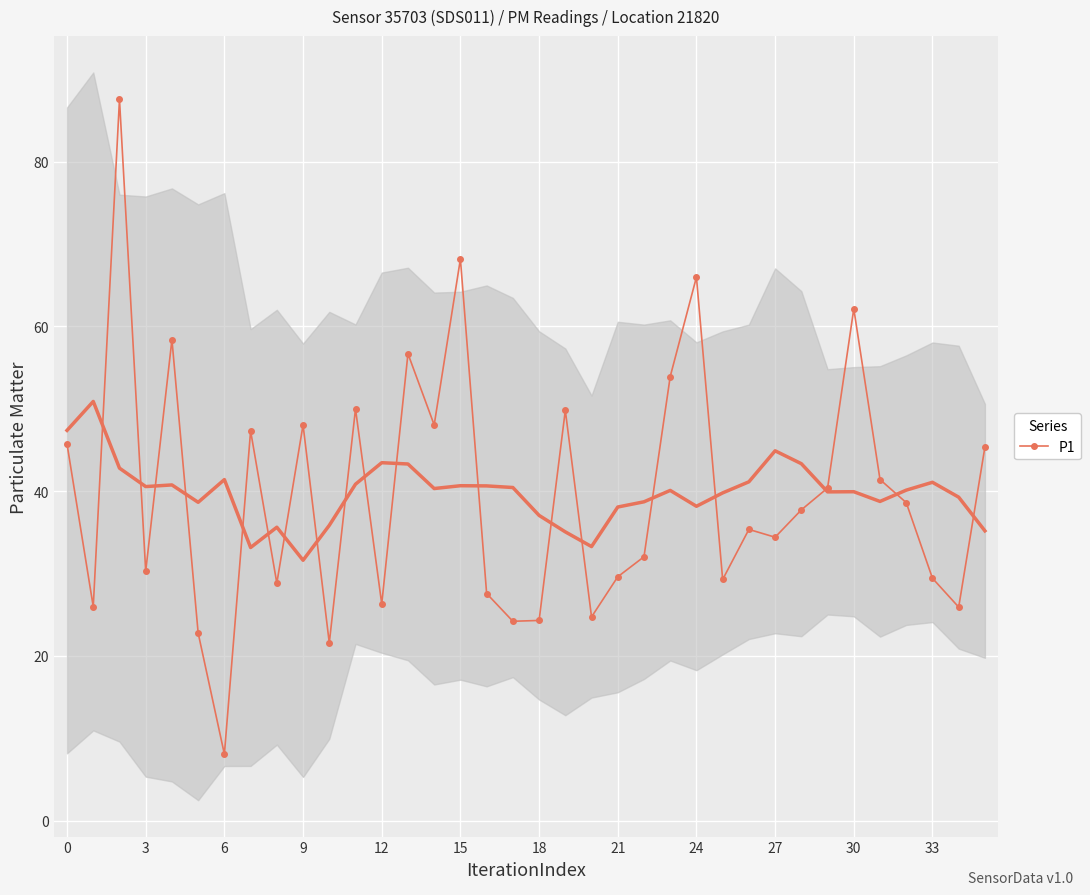

What is the highest value of the P1 series?

87.5